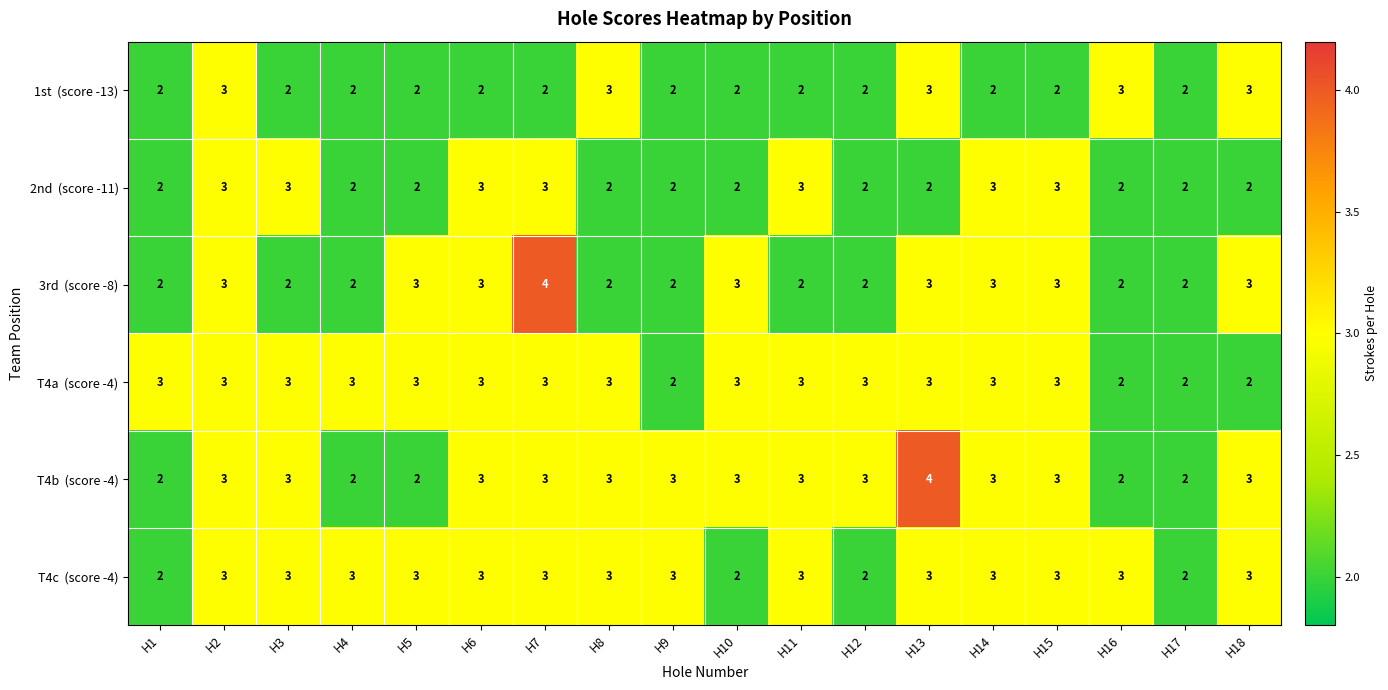

What is the total value across all series at H13?

18